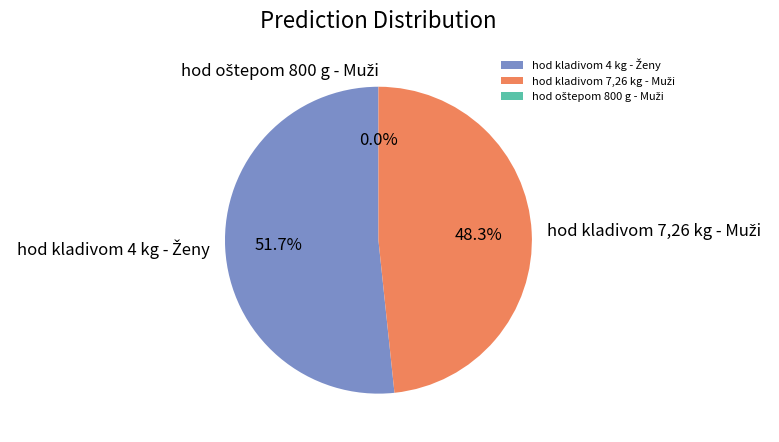

How many slices are in this pie chart?

3